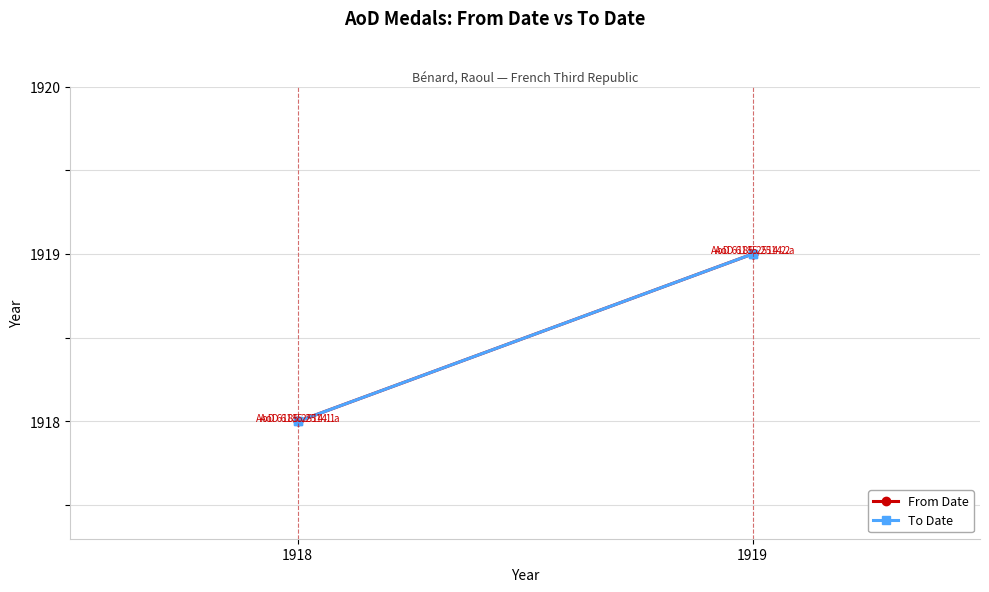

True or false: To Date and From Date cross at least once.

False